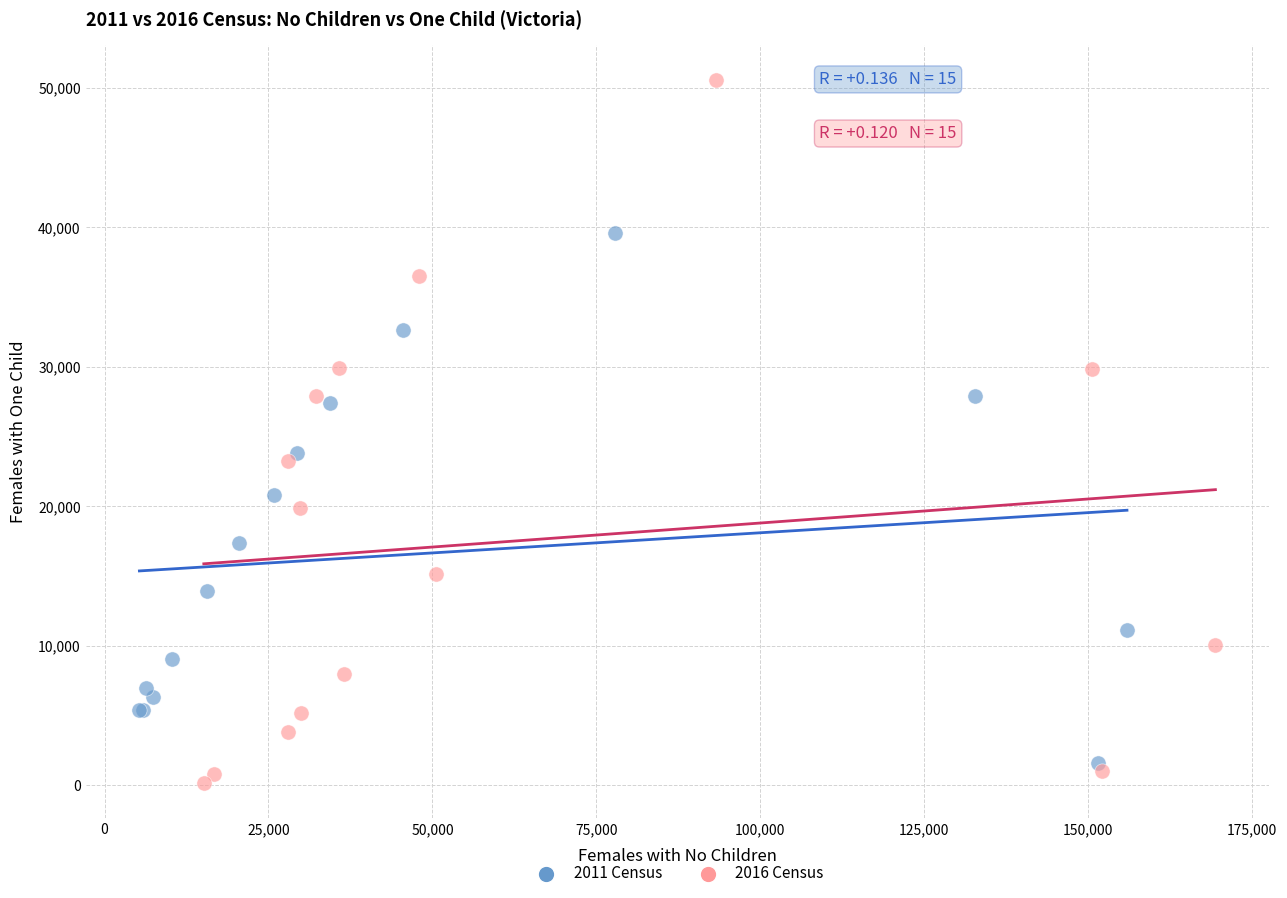

Which series has the widest spread of Y values?

2016 Census